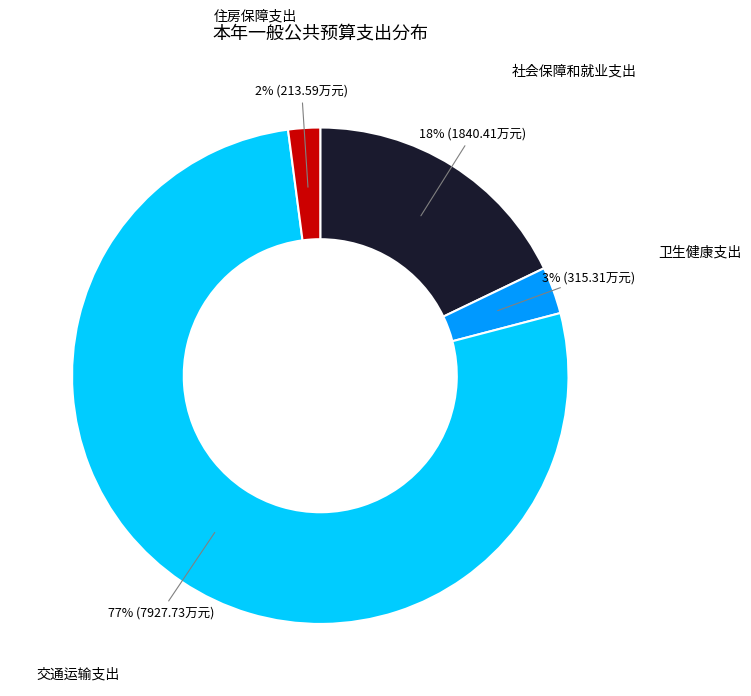

To the nearest percent, what is the difference between the largest and smallest slice percentages?

75%